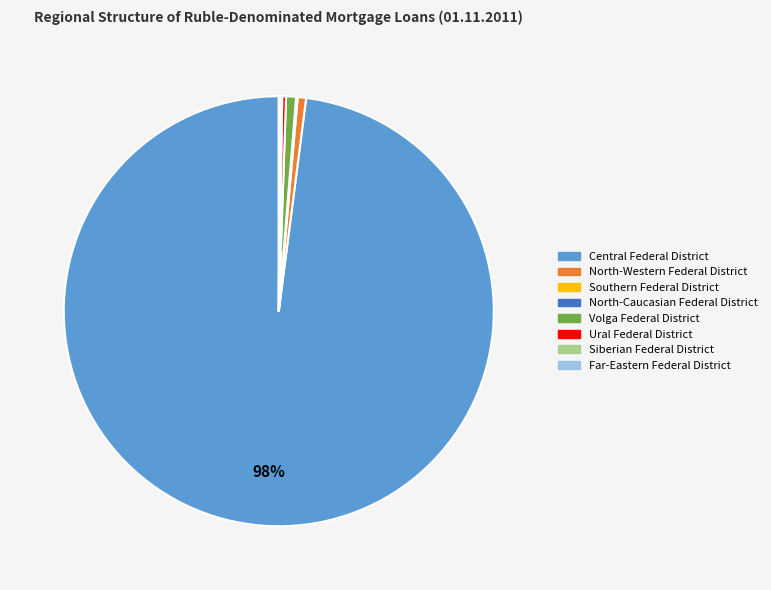

Do North-Western Federal District and Ural Federal District together represent more than half of the pie?

No